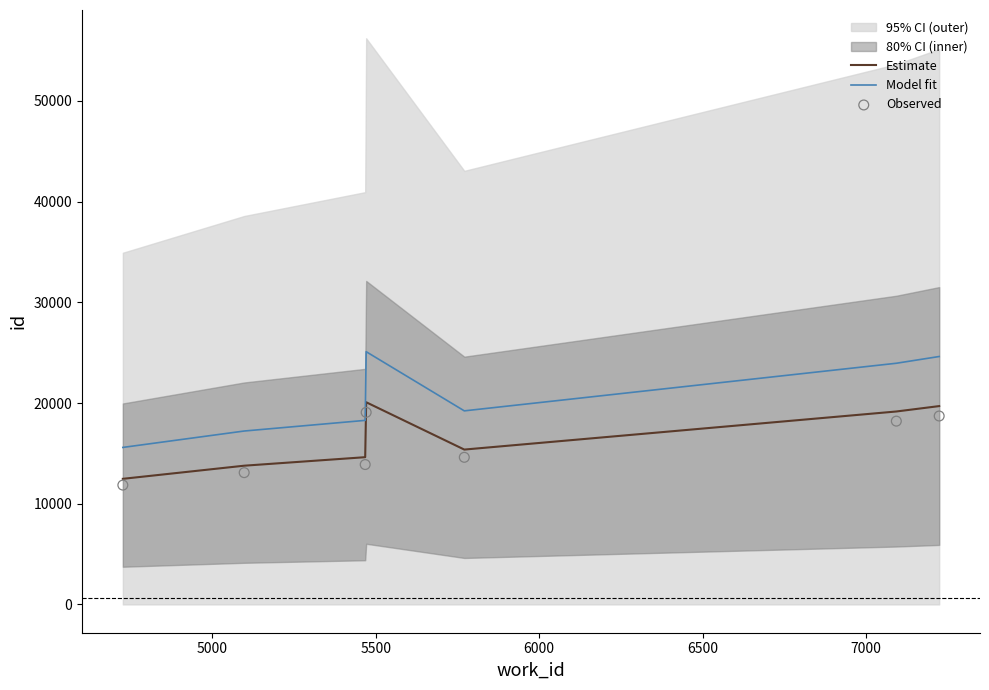

Which series reaches the minimum Y coordinate?

Observed